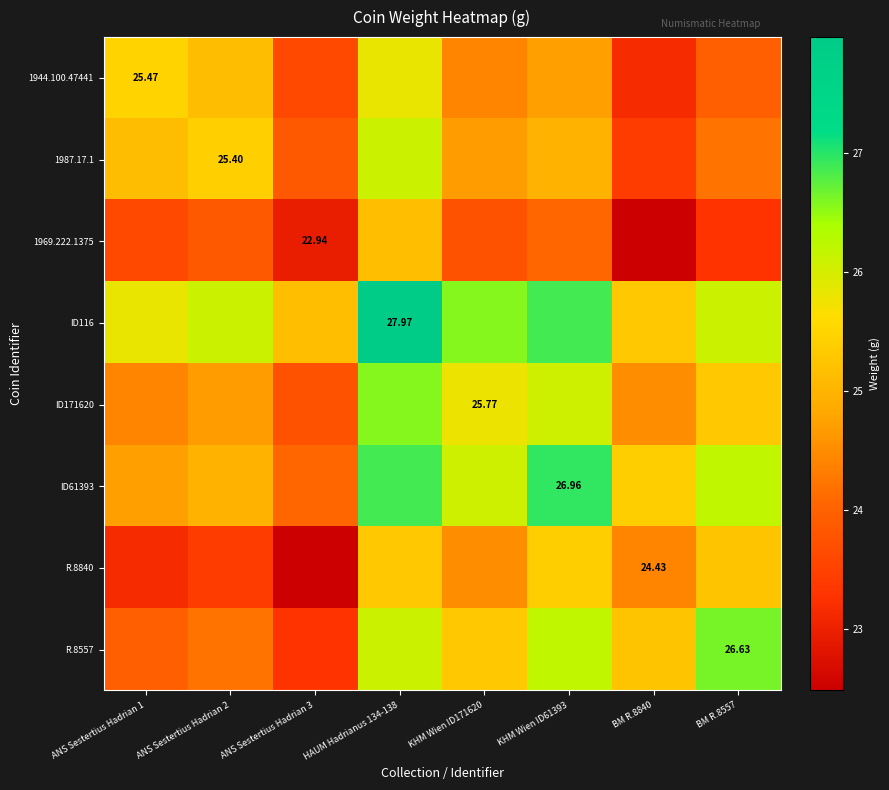

At which label does 1969.222.1375 reach its peak?

HAUM Hadrianus 134-138